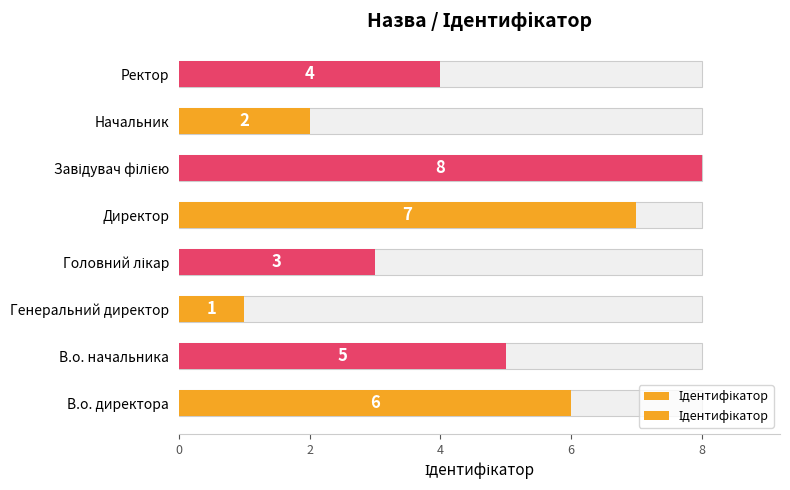

How many values exceed 5?

3